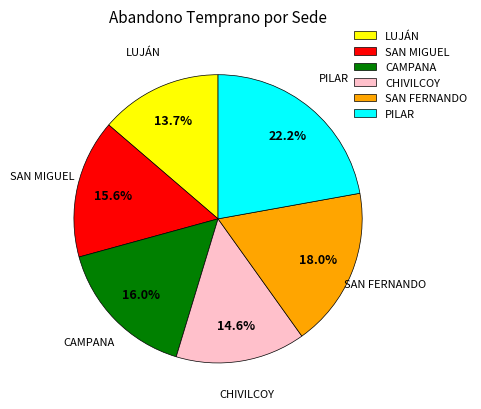

What is the largest slice in the pie chart?

PILAR